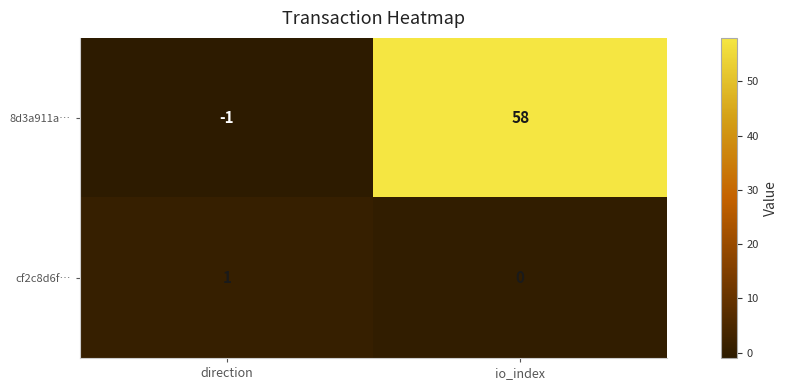

Which series has the largest total across all categories?

8d3a911a…